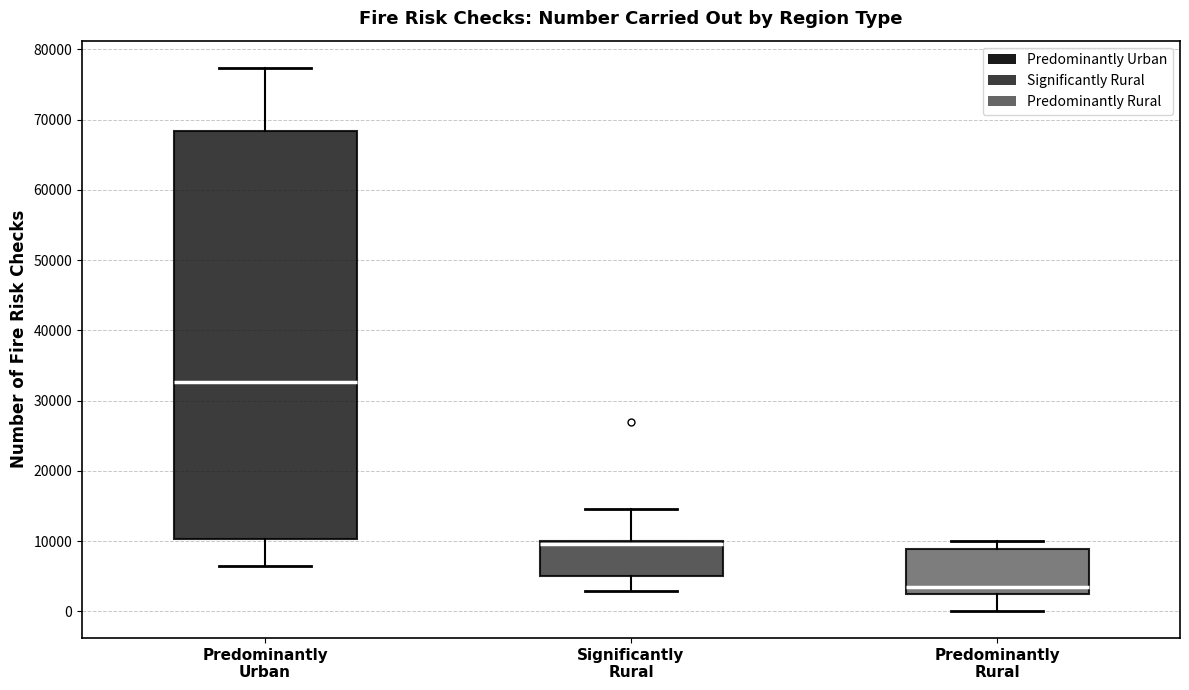

Where is the lower edge of the box for Significantly Rural on the y-axis? The values are not printed on the chart, so give them approximately, as read against the axis.

5000